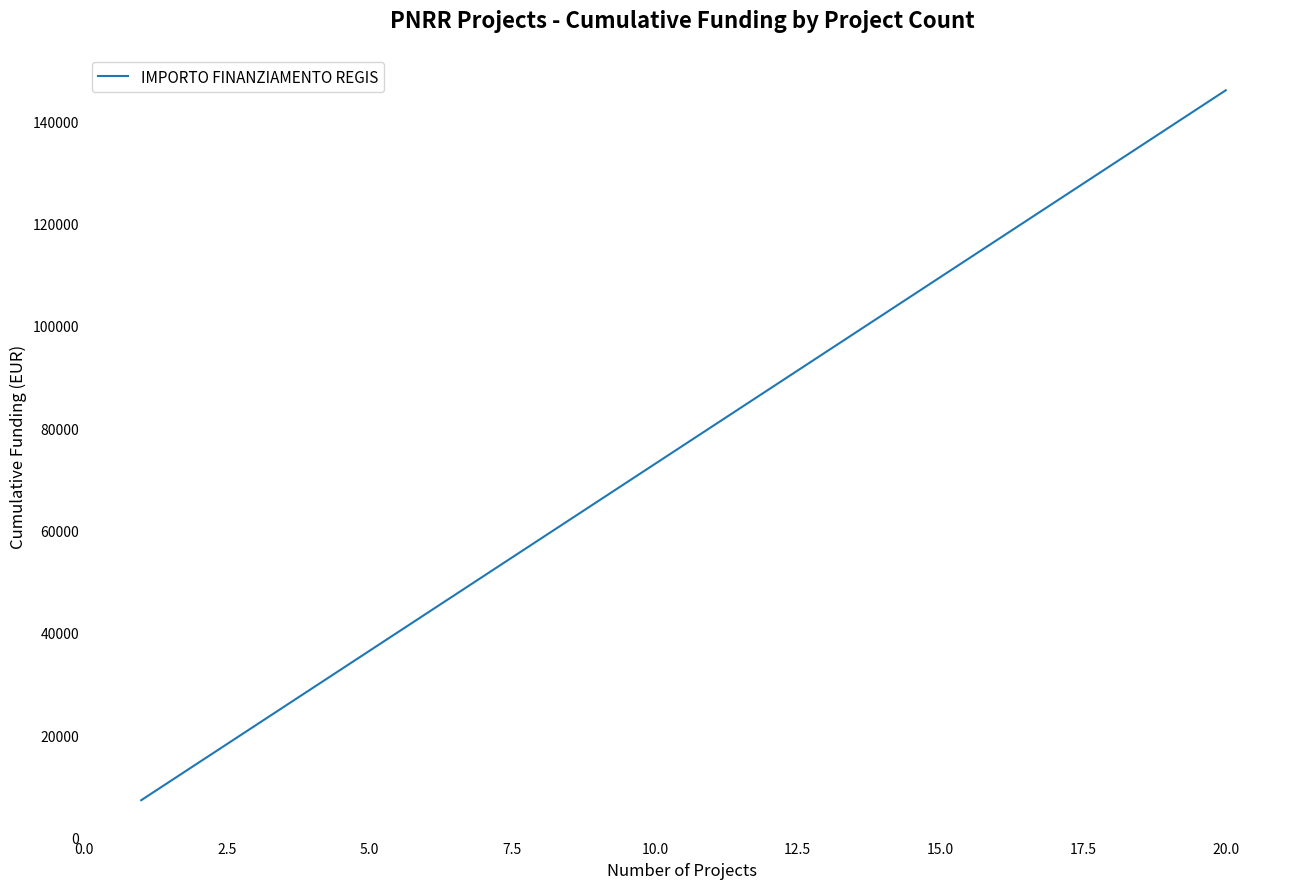

What is the maximum value shown in the chart?

146020